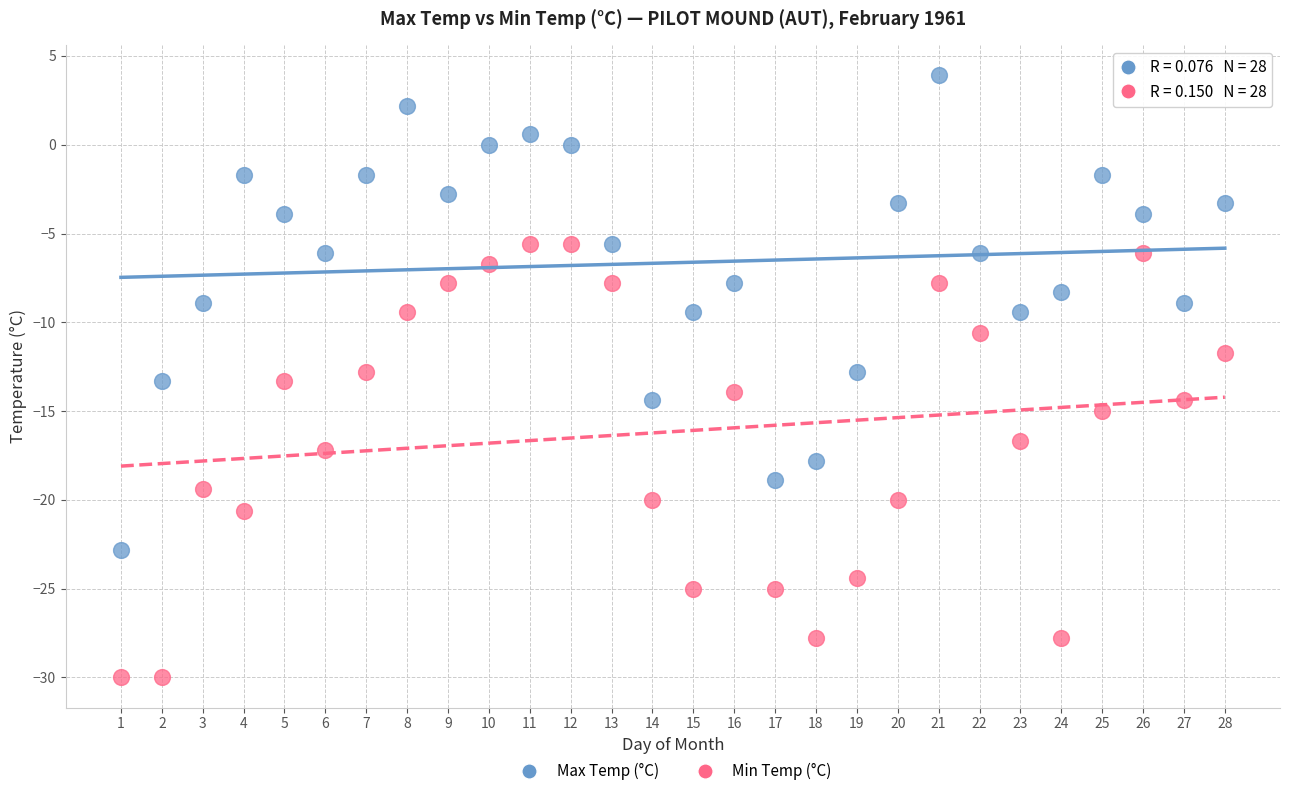

Across all data points, what is the range of Y values (max minus min)?

33.9